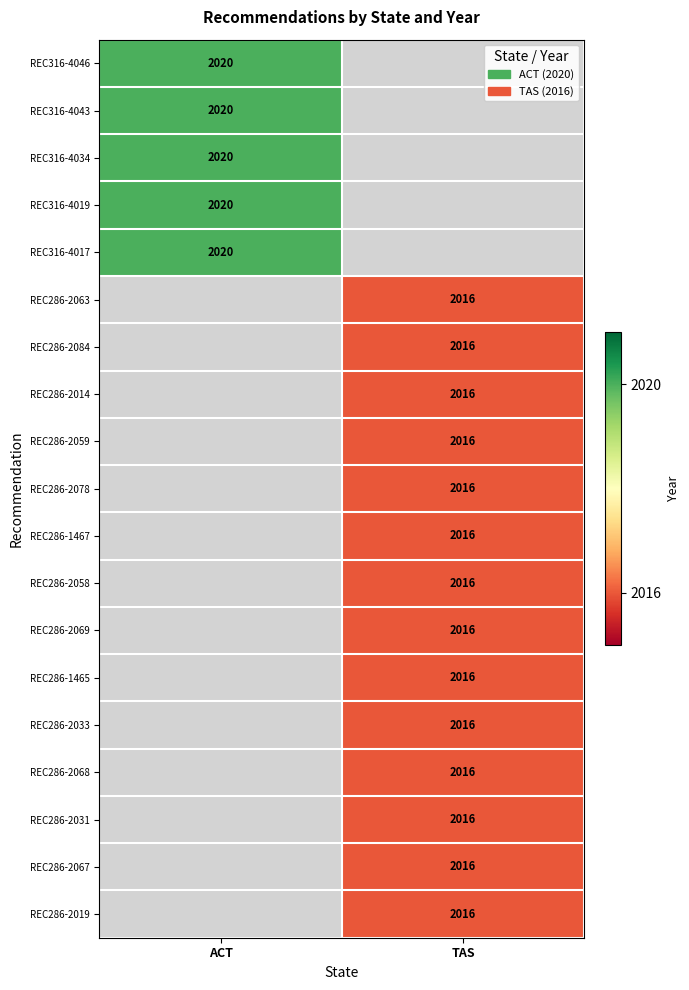

How many series are shown in this chart?

19